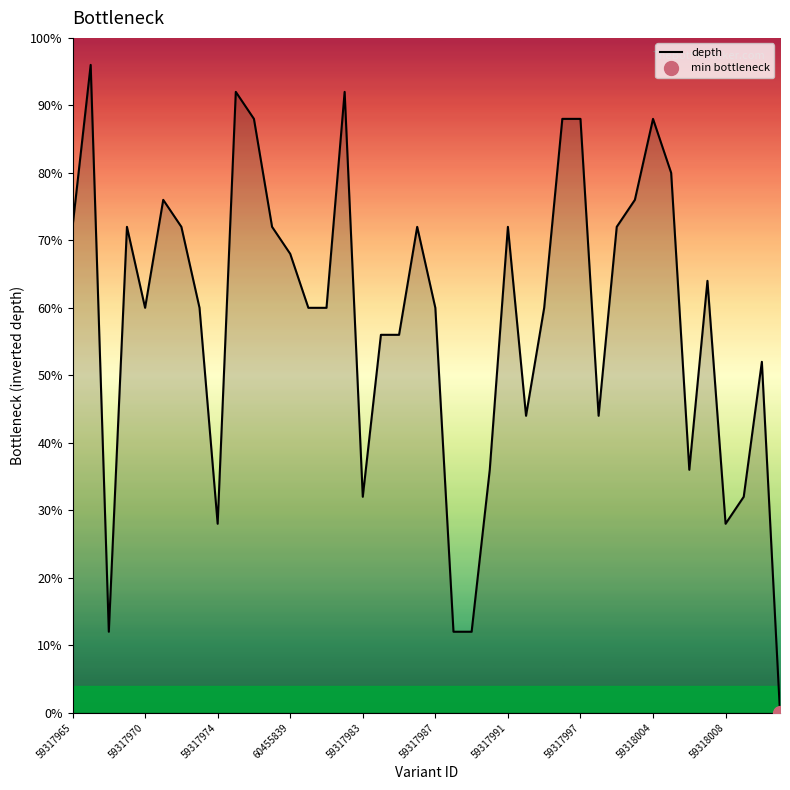

How many data points does each series have?

40